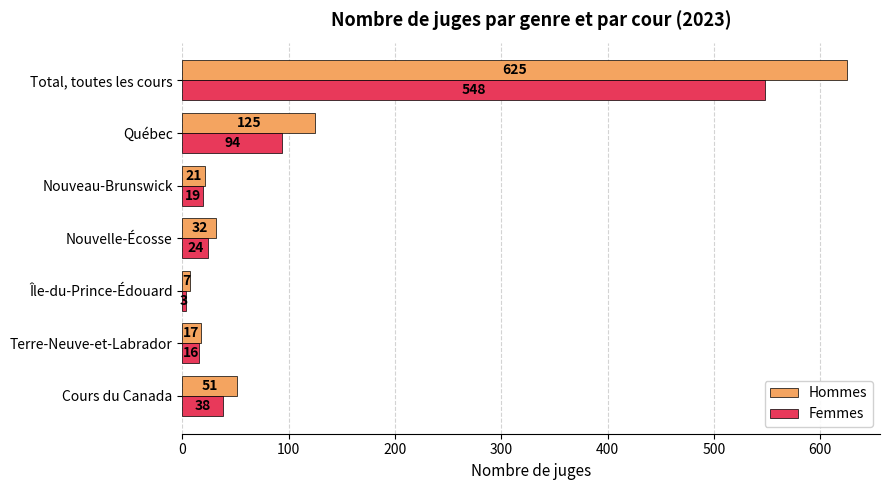

Which label corresponds to the largest value in the chart?

Total, toutes les cours